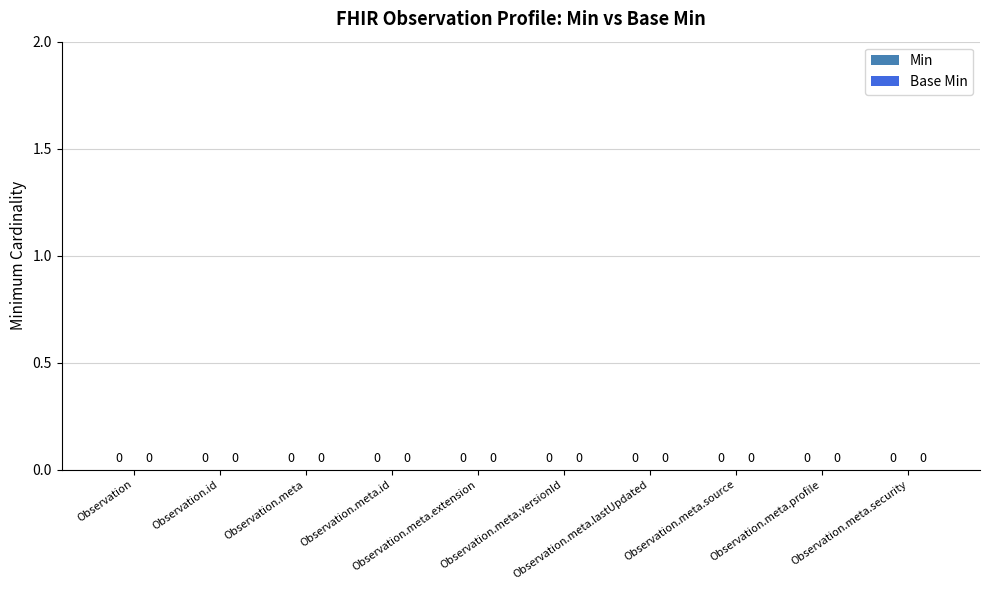

Does the chart contain stacked bars?

No